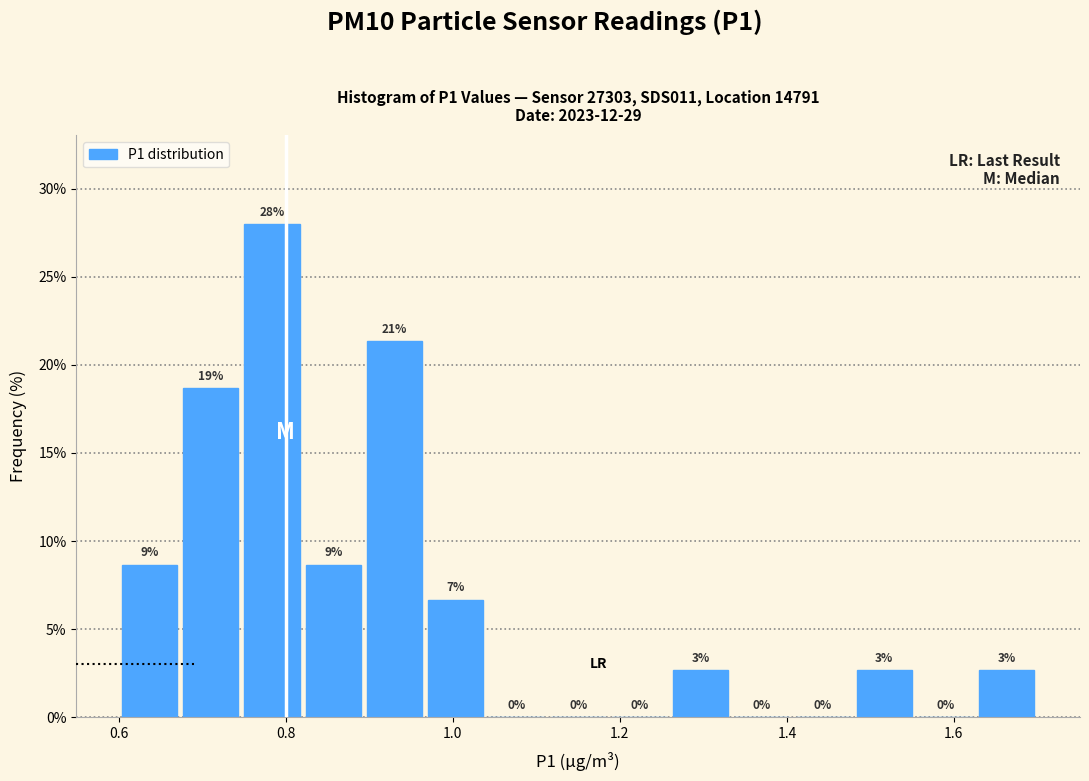

Around what value on the x-axis is the tallest bar? Give the approximate position of its centre, as read against the axis.

0.78